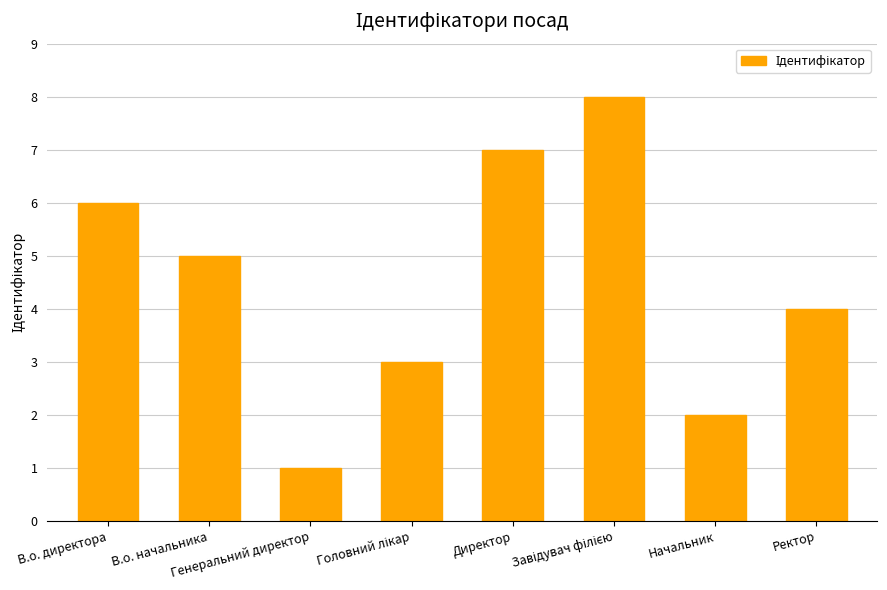

At which label is the value closest to 4?

Ректор